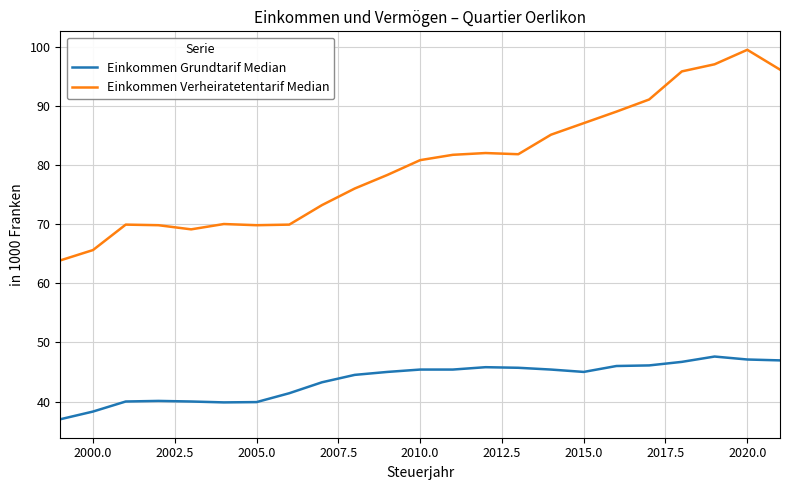

Rank the series by their average value, from lowest to highest.

Einkommen Grundtarif Median, Einkommen Verheiratetentarif Median